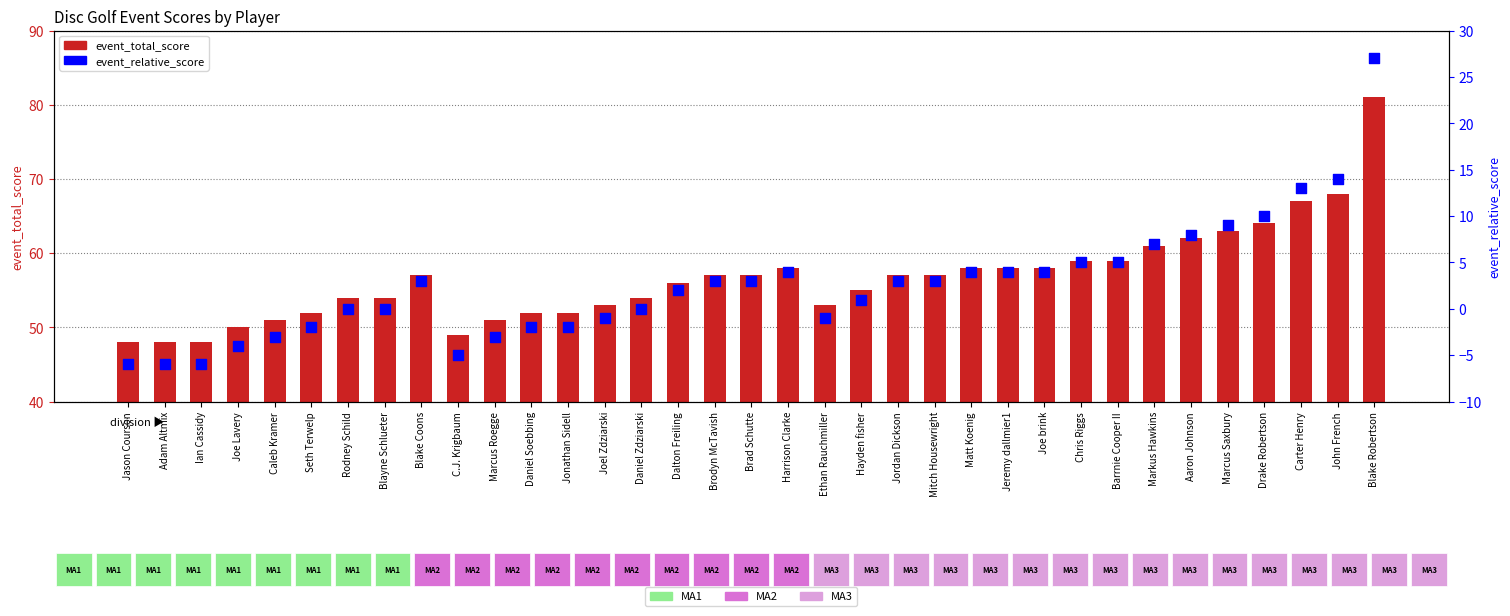

Which series reaches the minimum Y coordinate?

event_relative_score